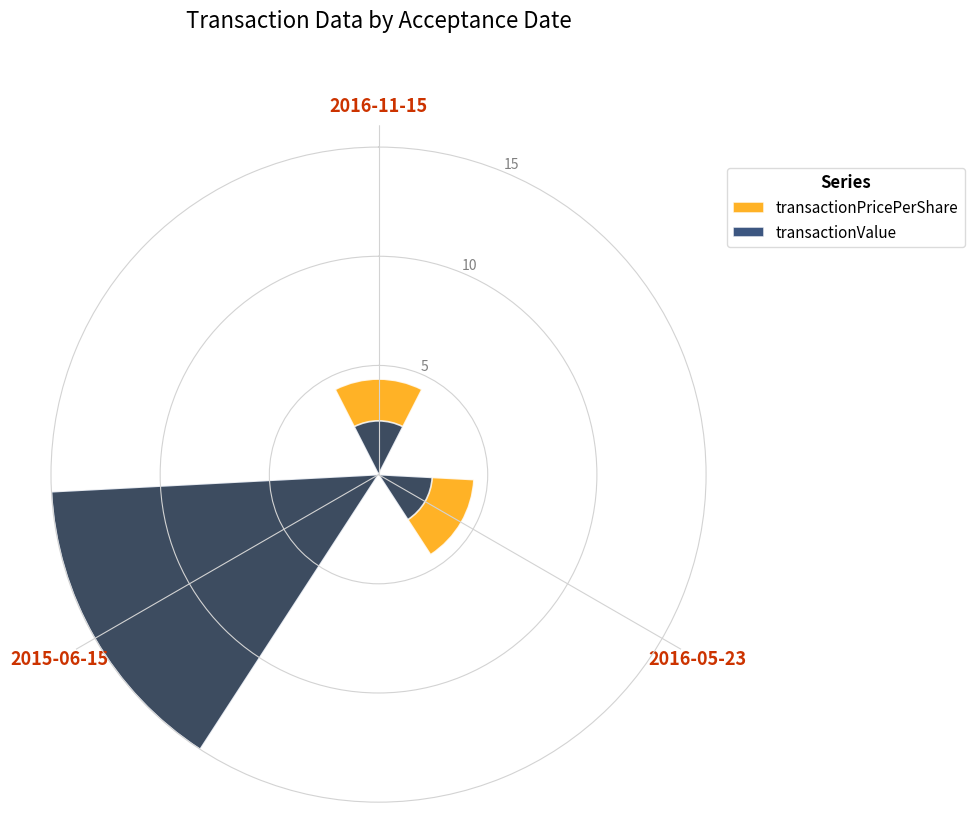

Does the chart contain stacked bars?

No